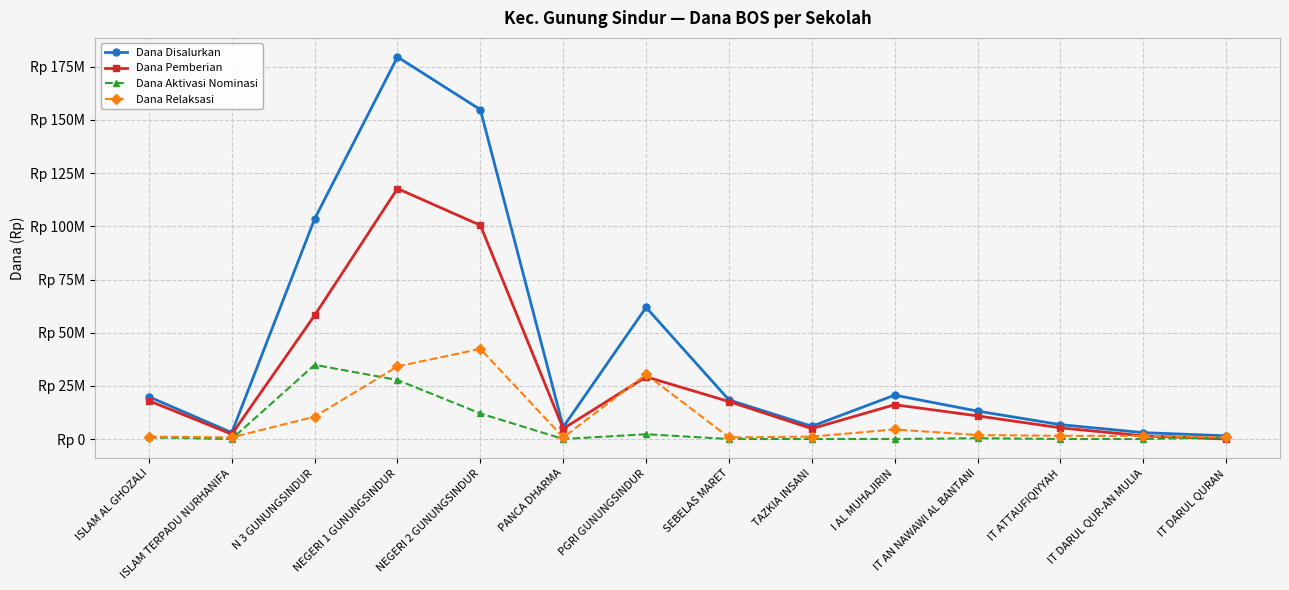

True or false: Dana Disalurkan has more than 1 points higher than both neighbors.

True